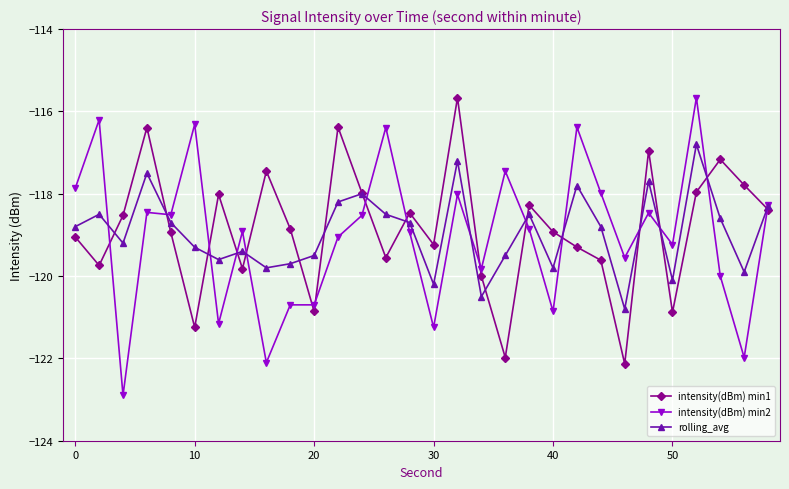

What is the value of the intensity(dBm) min2 point at the 12th from the left?

-119.1